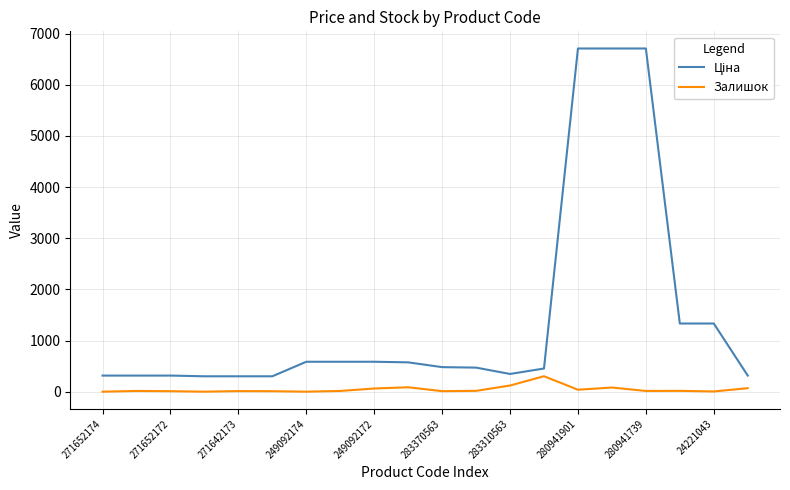

Is it true that Залишок equals 0.0 at 271652174?

True